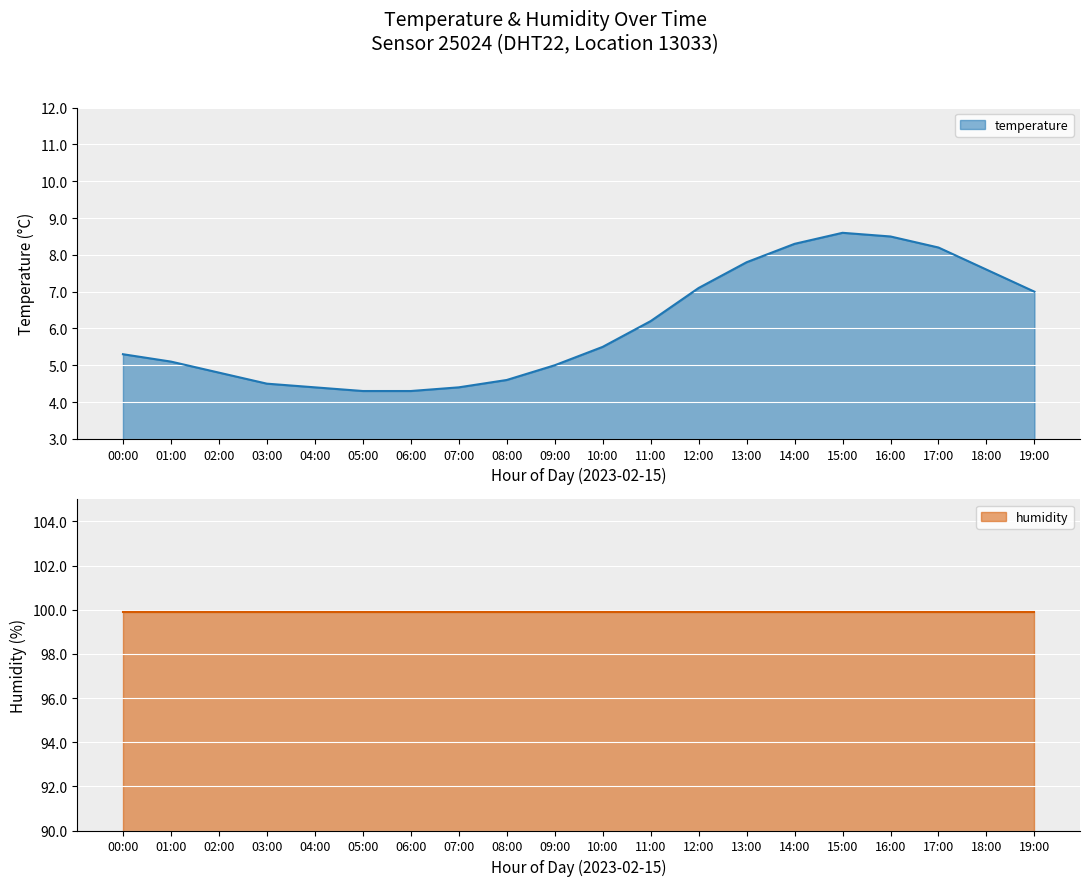

At which category does the data reach its first local peak?

15:00